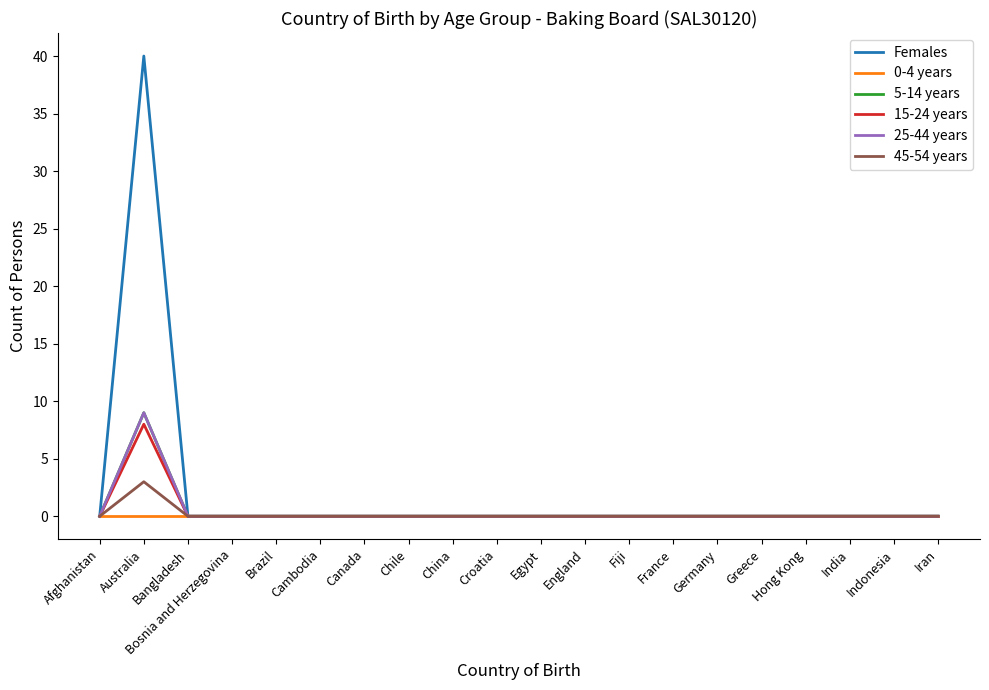

The value of 25-44 years at Cambodia is 6. True or false?

False